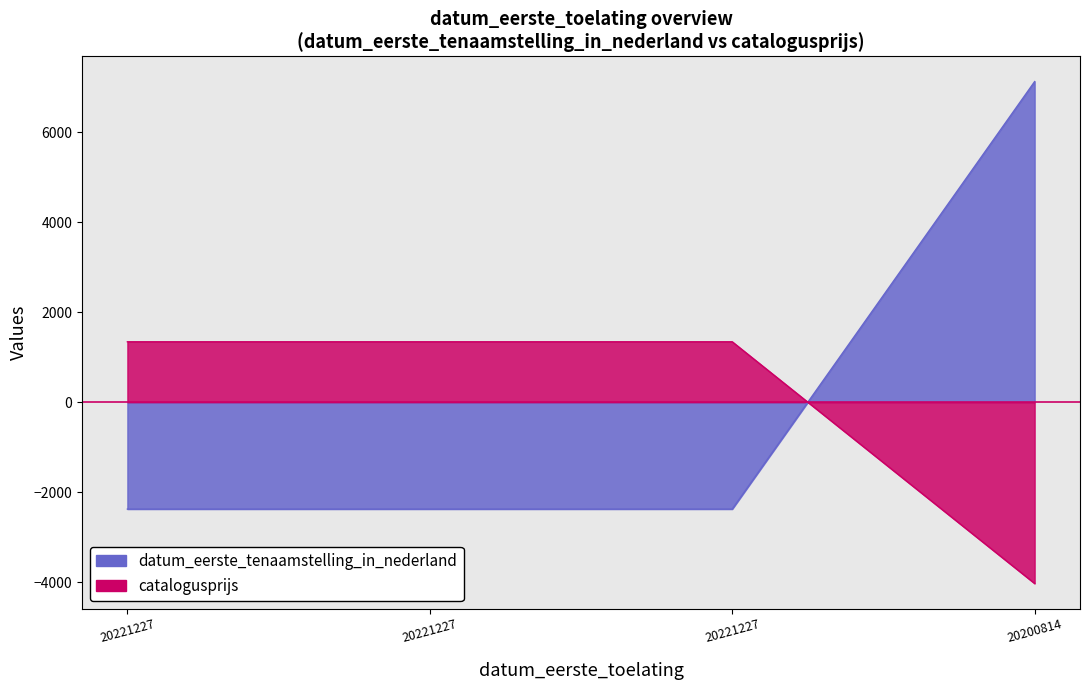

Reading right to left, extract all data points from this chart.

datum_eerste_tenaamstelling_in_nederland: 20200814=7128.0	20221227=-2376.0	20221227=-2376.0	20221227=-2376.0
catalogusprijs: 20200814=-4029.8	20221227=1343.2	20221227=1343.2	20221227=1343.2